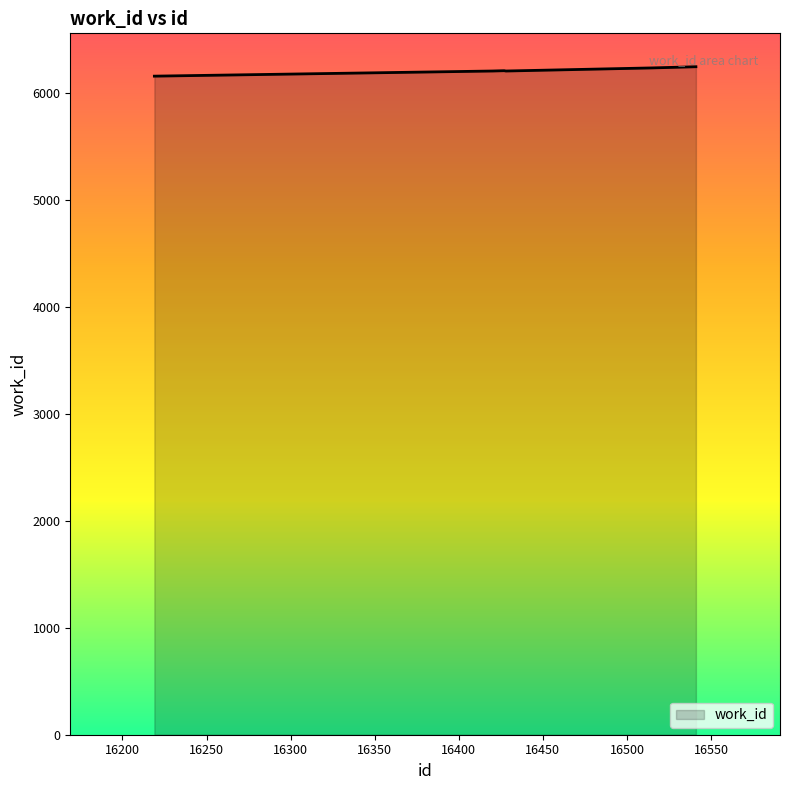

True or false: there are more than 0 points higher than both neighbors.

True